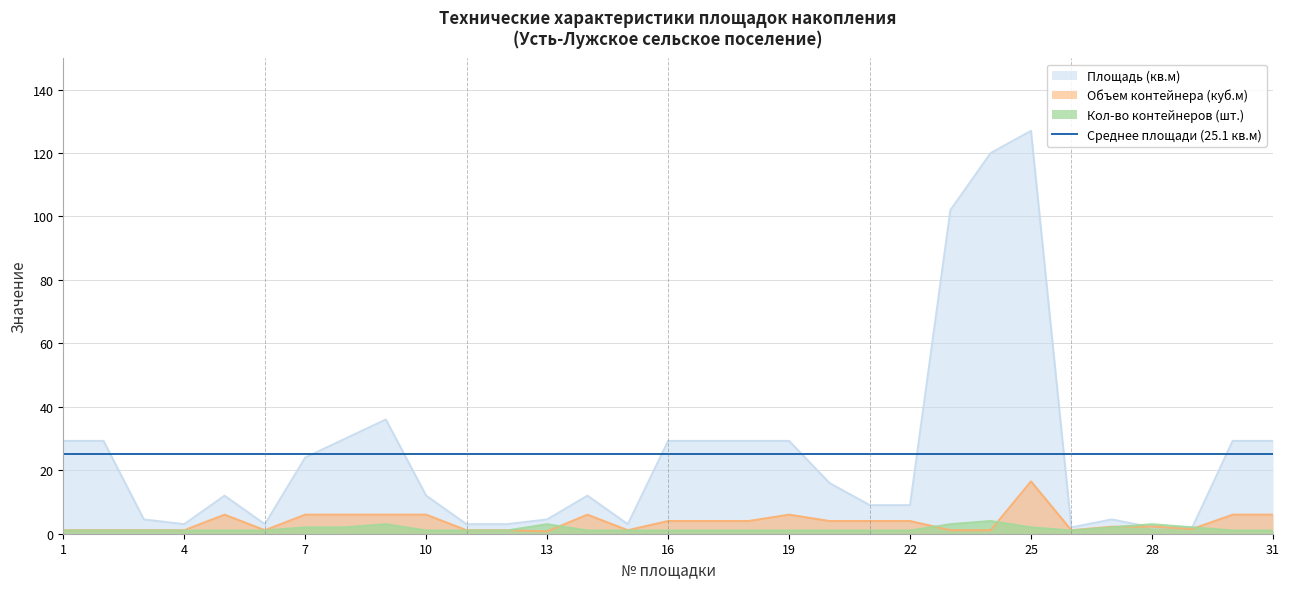

At which category does Объем контейнера (куб.м) reach its first local valley?

6